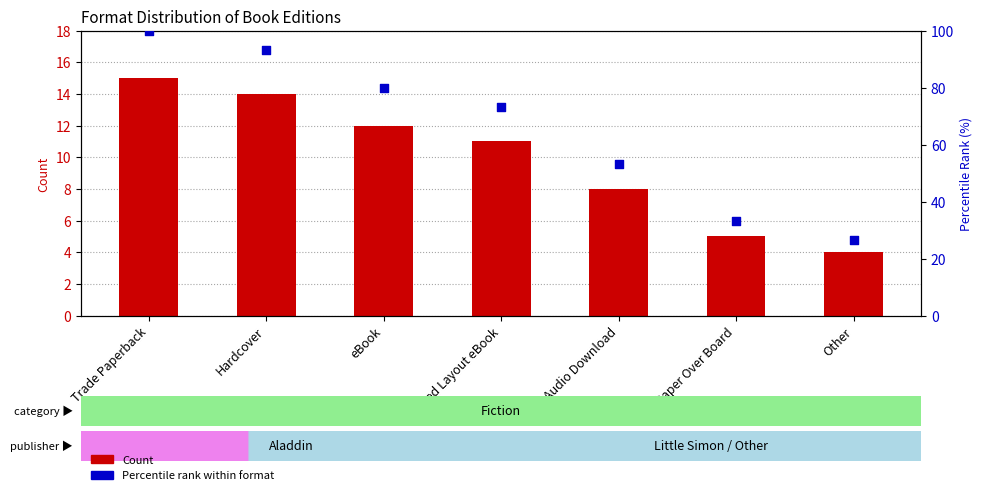

What are all the series names shown in the legend?

Count, Percentile rank within format